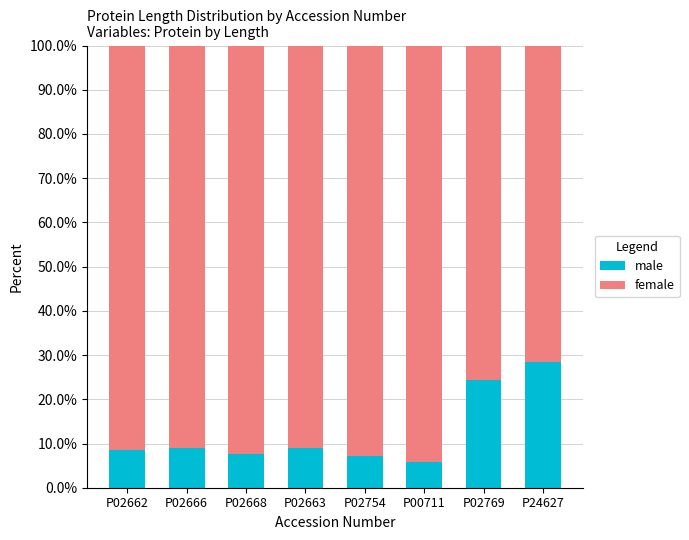

What is the total value across all series at P00711?

100.0